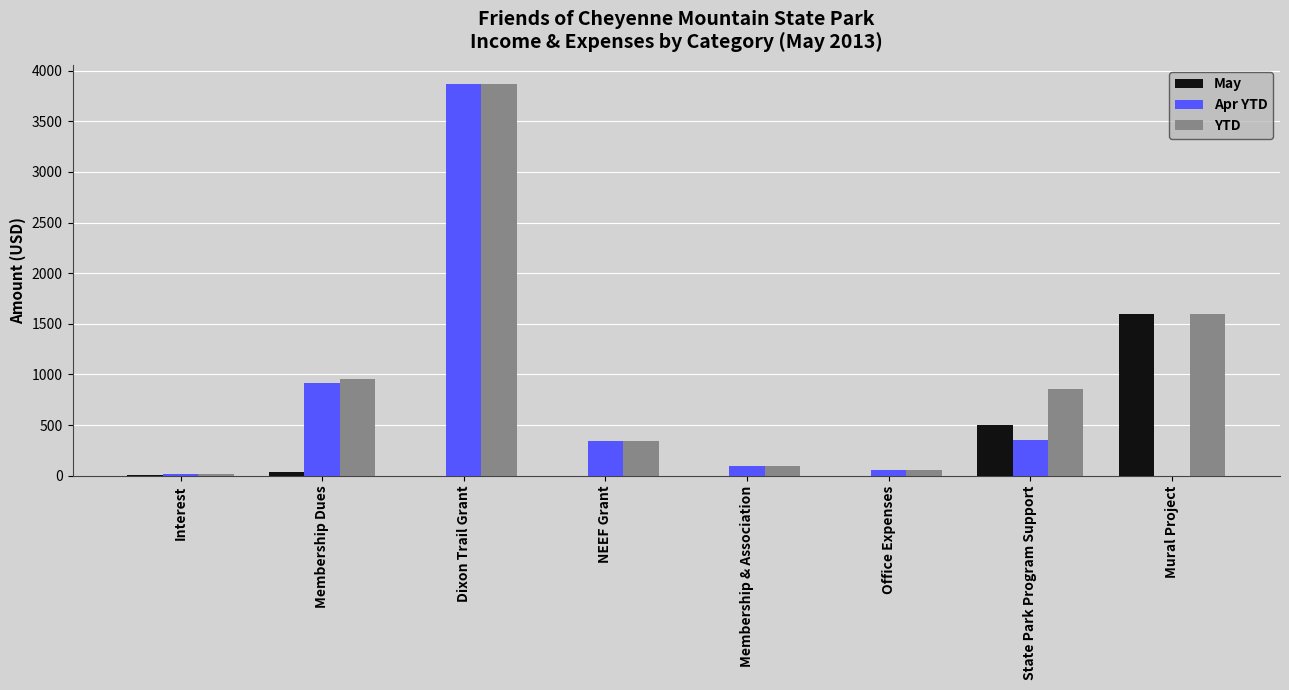

At which label is Apr YTD closest to 1932?

Membership Dues